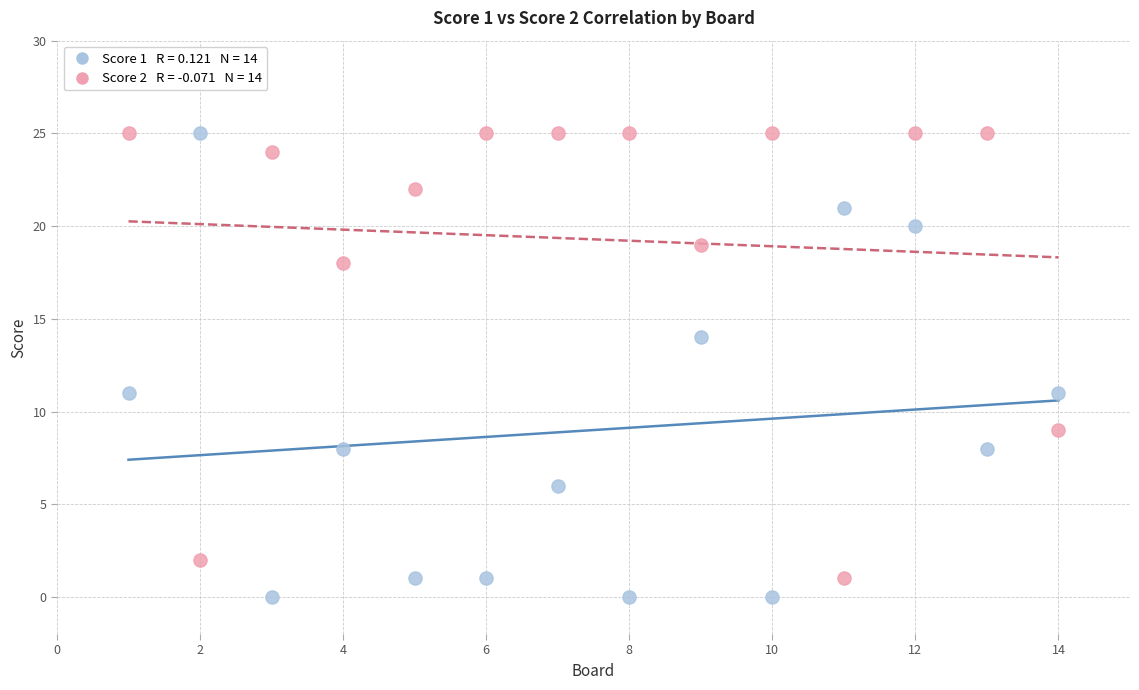

Count the number of points in this scatter plot.

28